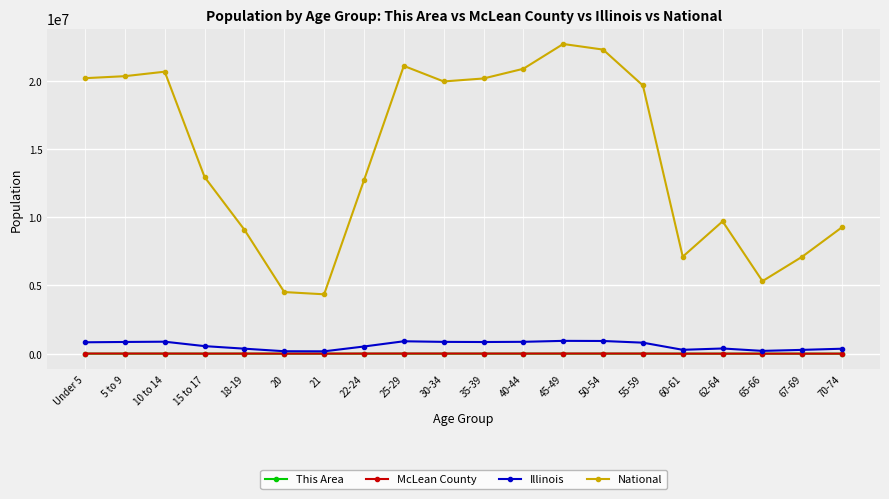

What is the maximum value shown in the chart?

22708591